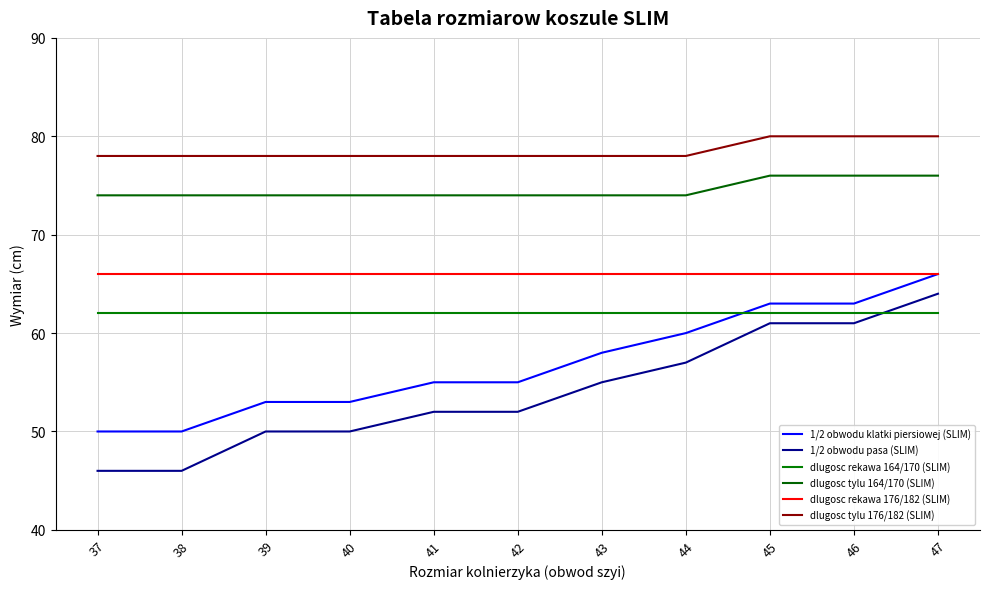

What is the greatest value displayed?

80